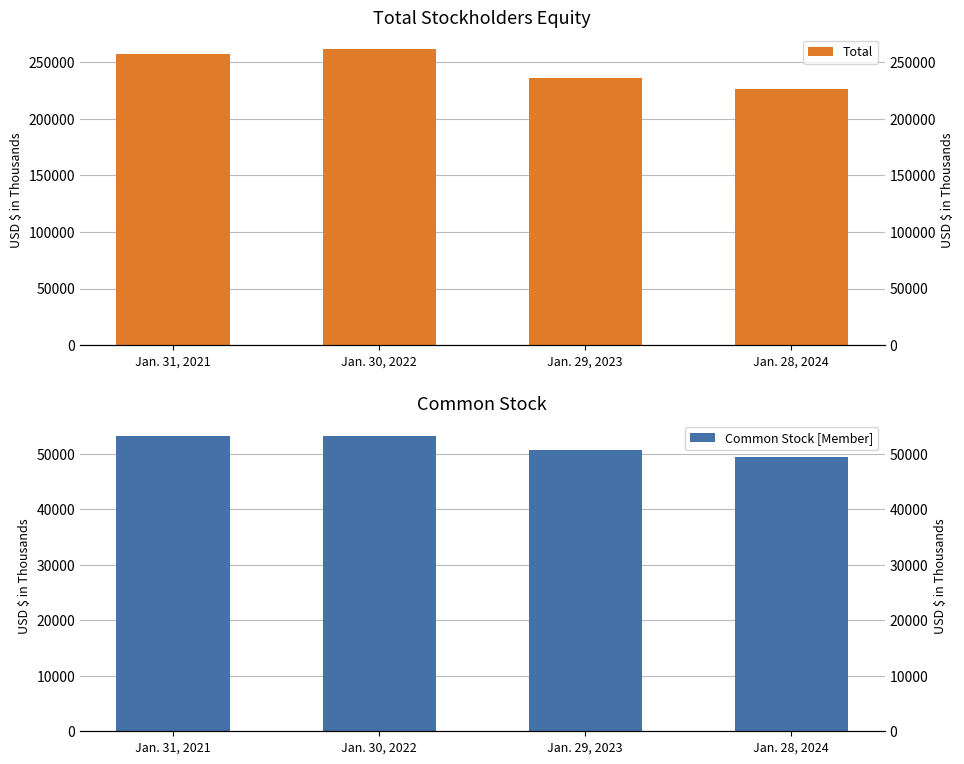

How many Total values are between 236021 and 261128?

3